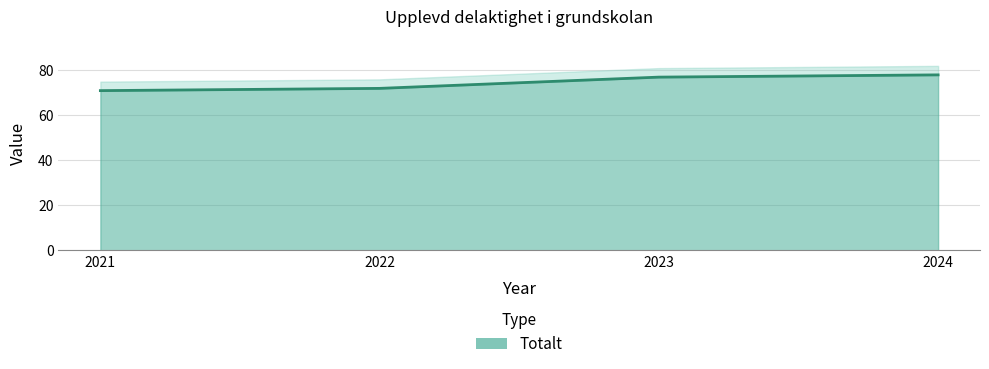

How many distinct data groups are displayed?

1